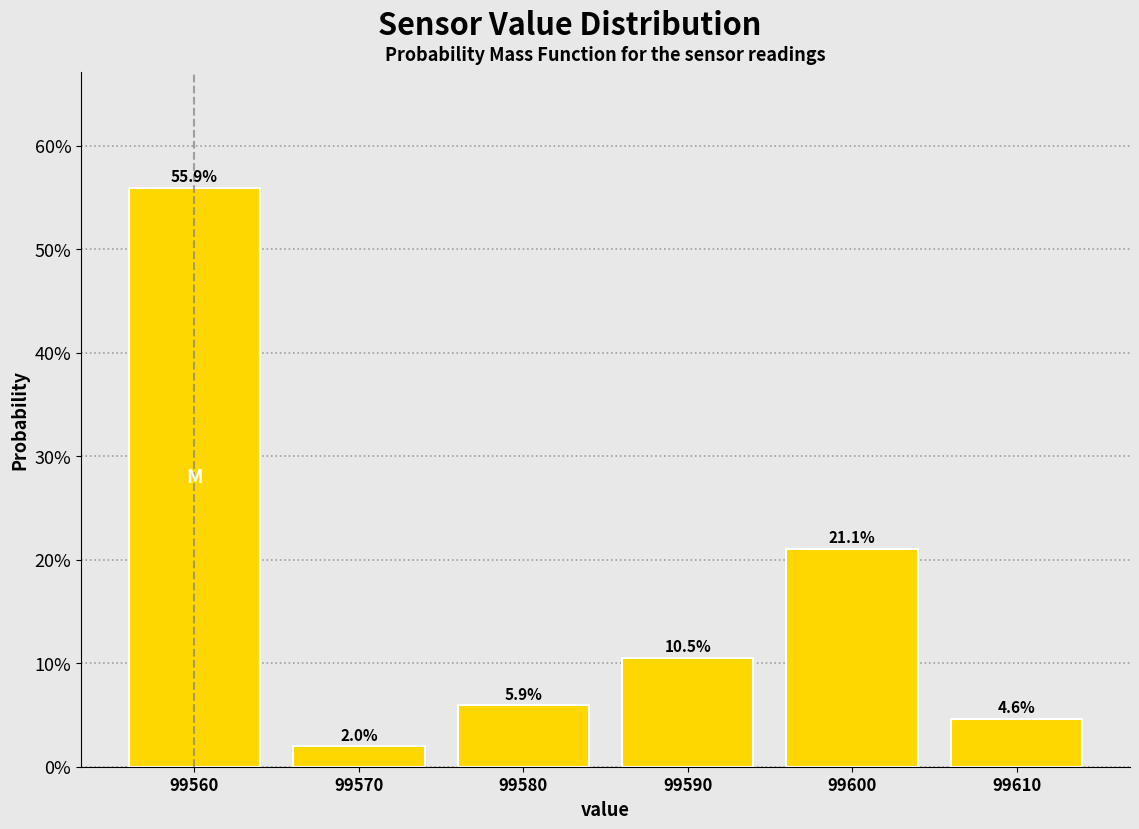

Reading right to left, extract all data points from this chart.

99610=4.6	99600=21.1	99590=10.5	99580=5.9	99570=2.0	99560=55.9